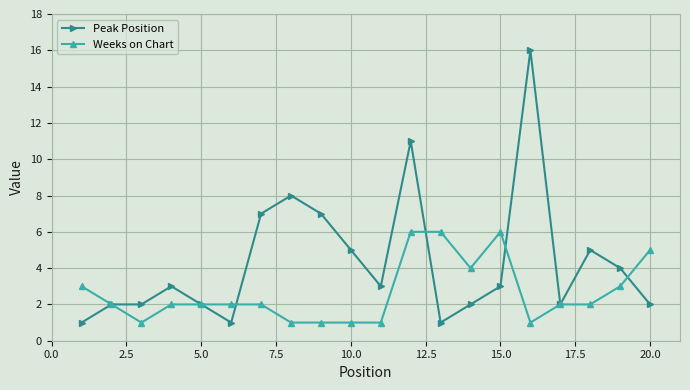

True or false: Peak Position has more than 0 points higher than both neighbors.

True